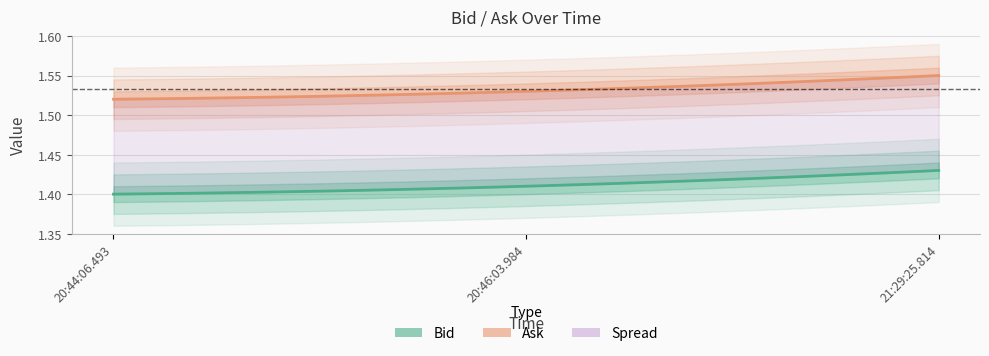

What is the average value of the Ask series?

1.5